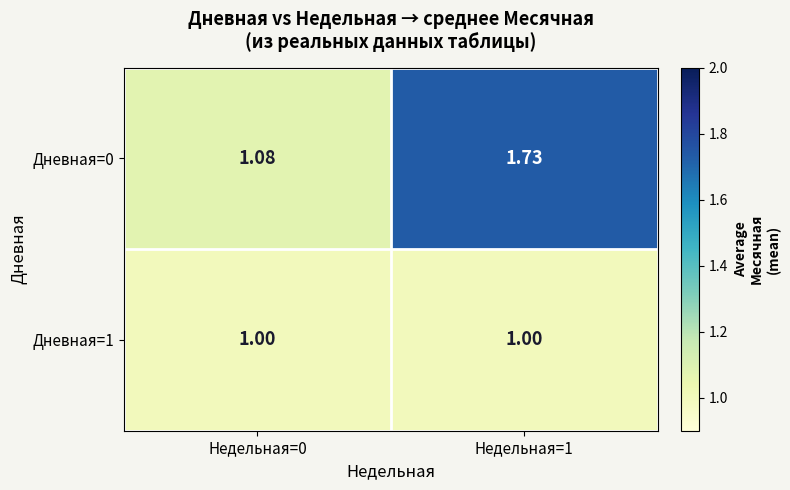

Which series has the largest range (max minus min)?

Дневная=0